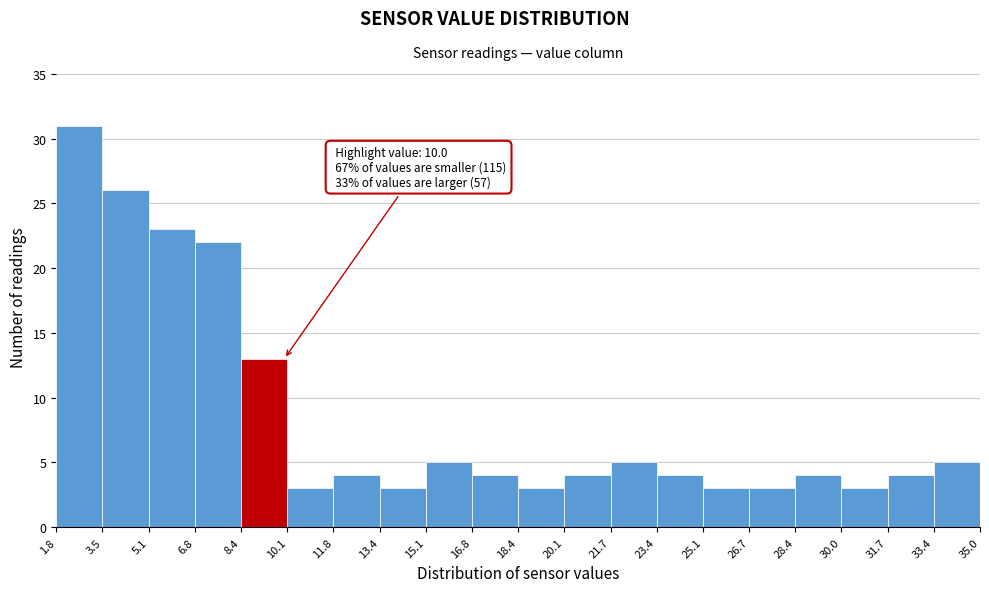

Over which range of the x-axis is the bar tallest?

1.8 to 3.5